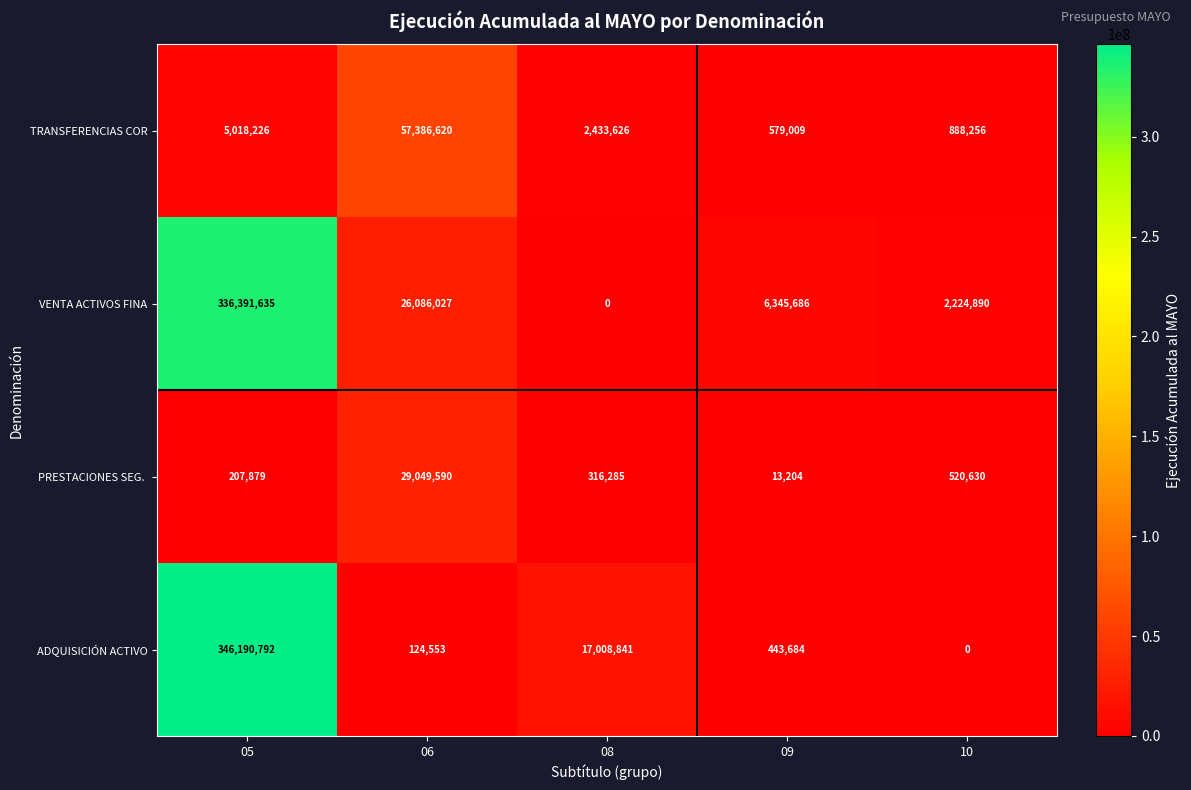

Where does the TRANSFERENCIAS COR series first go above 2433626?

05